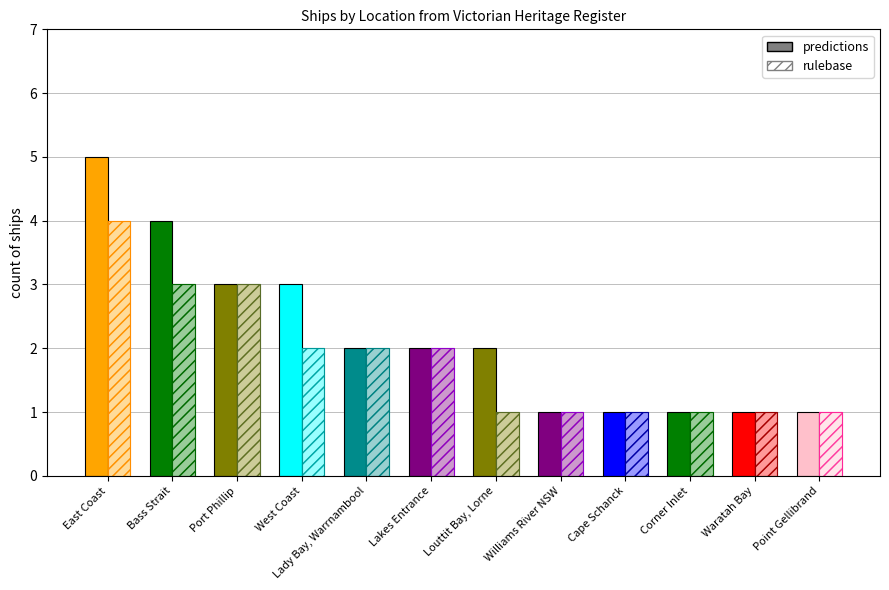

List the series in order of their overall mean, highest first.

predictions, rulebase